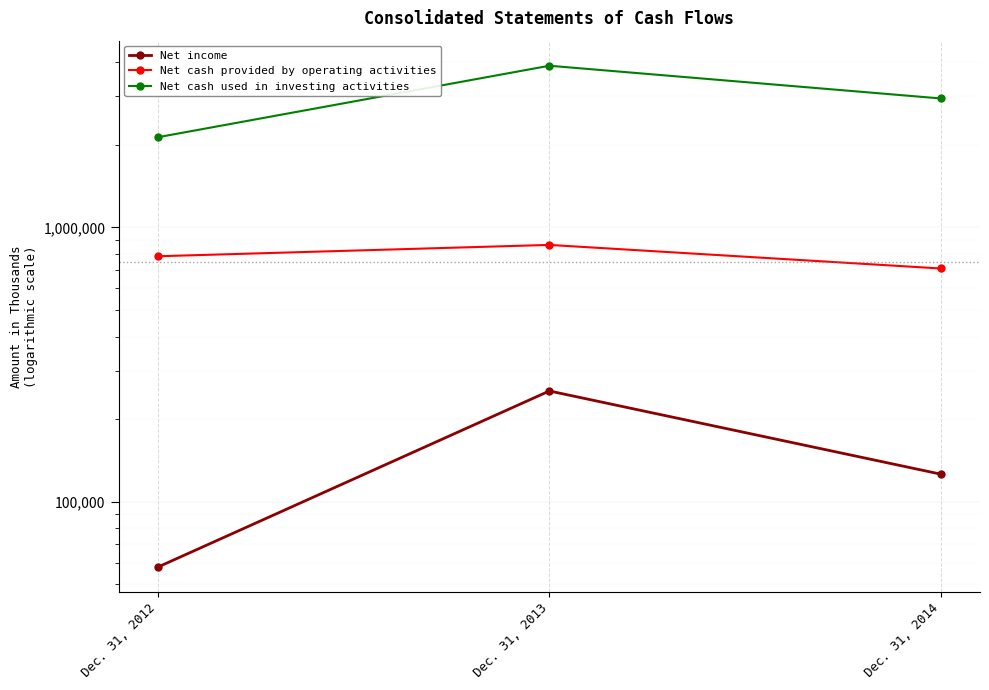

Which category has the highest value across all series?

Dec. 31, 2013